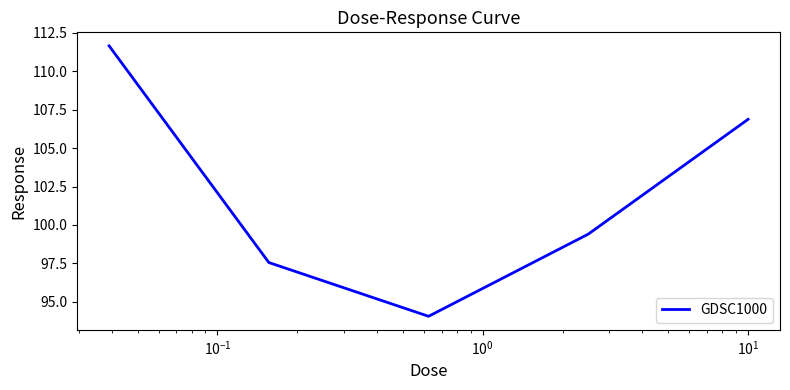

What is the average value?

101.9